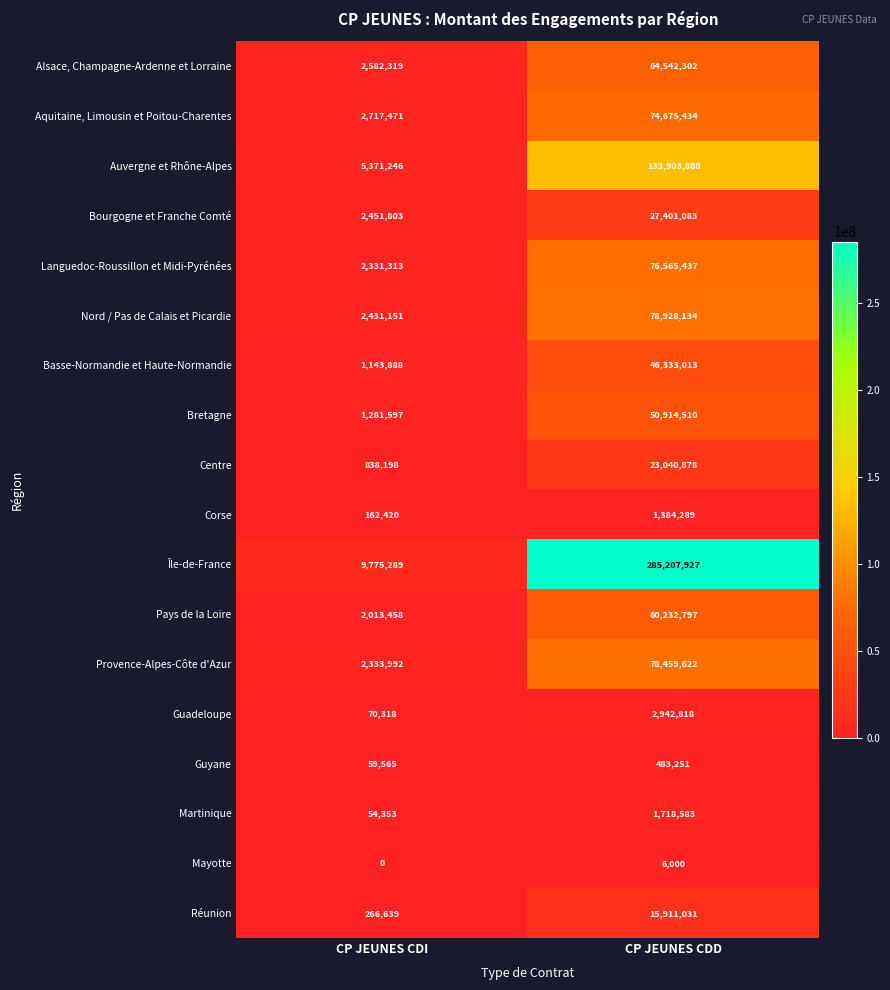

At which category does the chart reach its peak across all series?

CP JEUNES CDD